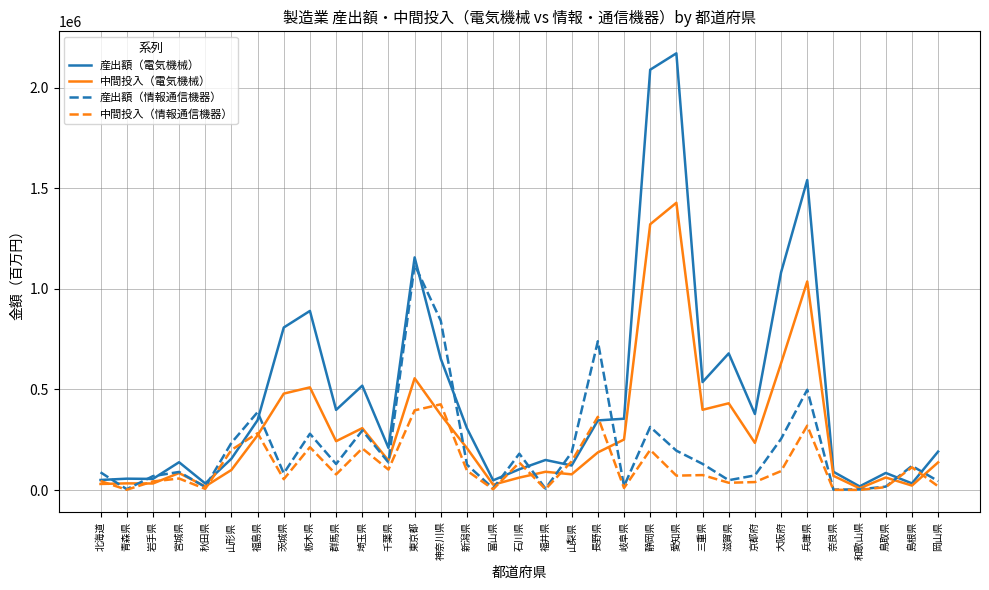

What is the total value across all series at 山梨県?

529973